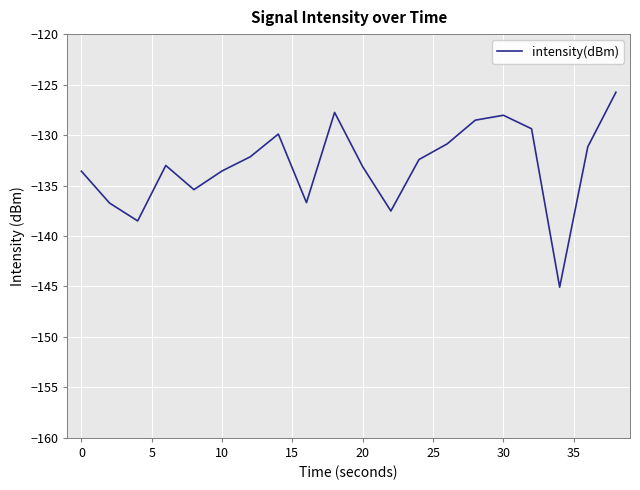

What is the smallest value displayed?

-145.1